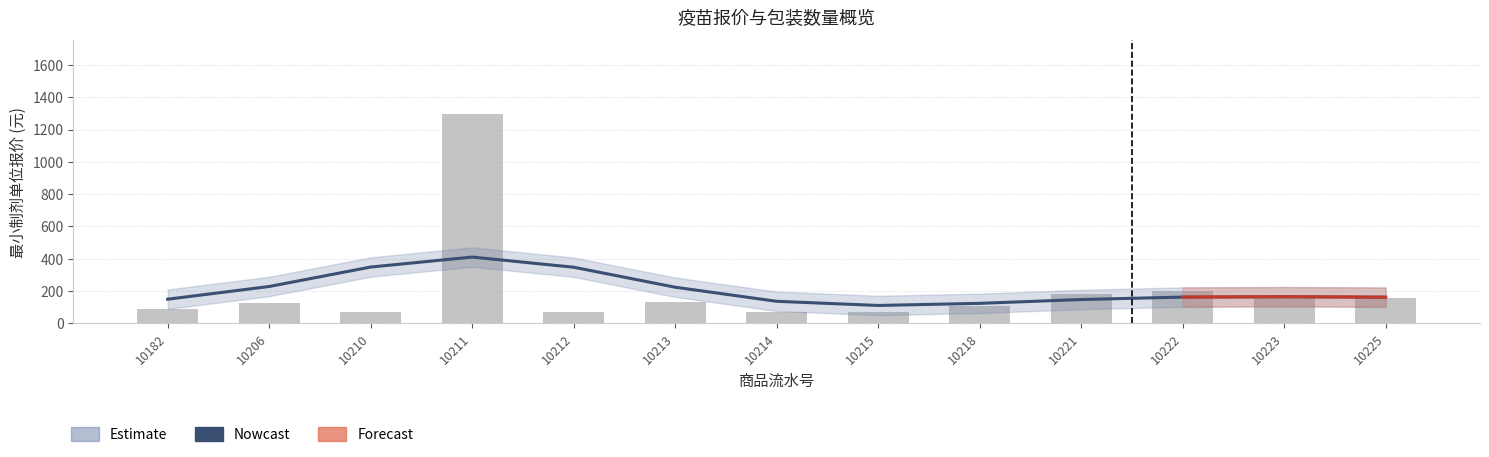

What is the smallest value displayed?

69